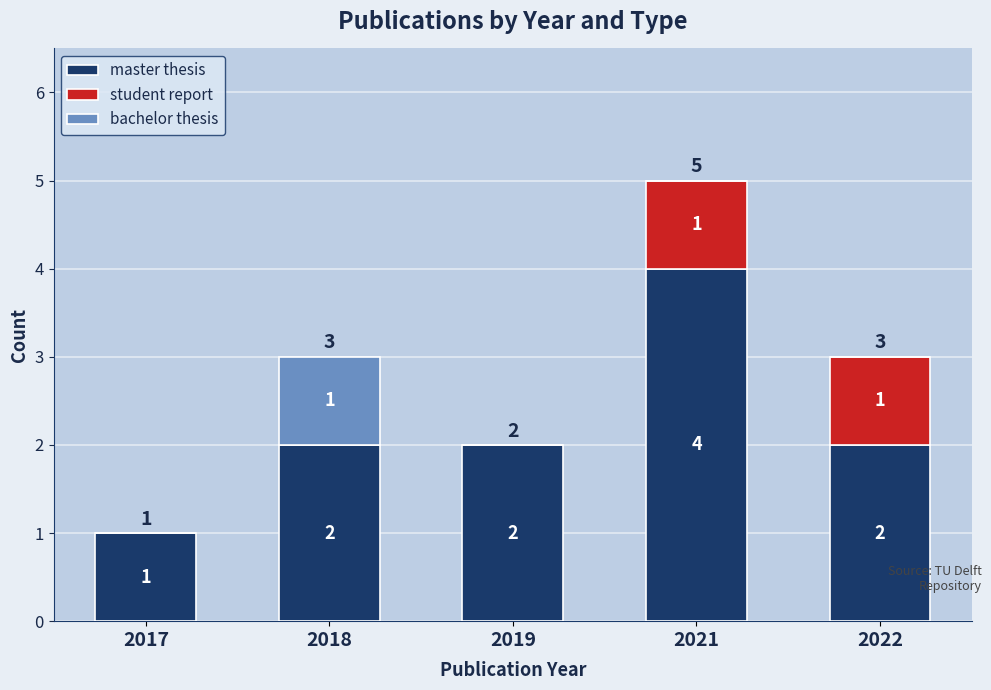

Is it true that master thesis equals 2 at 2021?

False